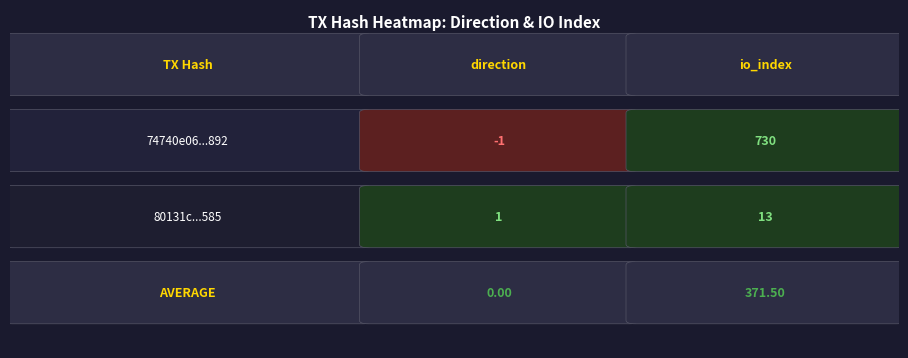

What is the sum of all 74740e06139660f61c5de1039854a711a35c892 values?

729